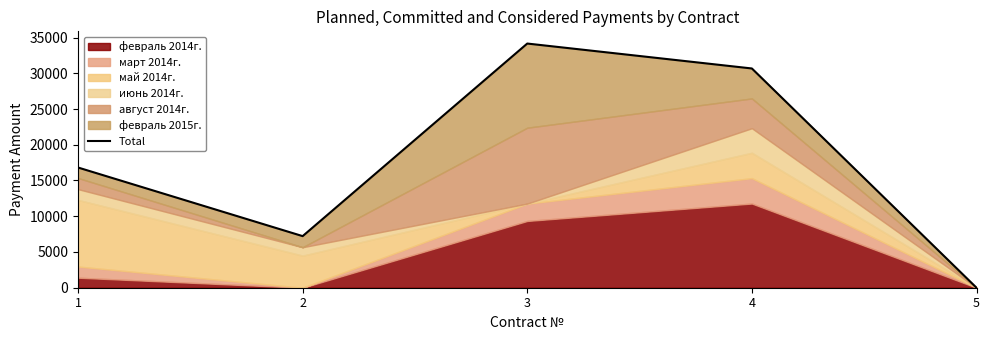

The value at 5 is 0.0. True or false?

True